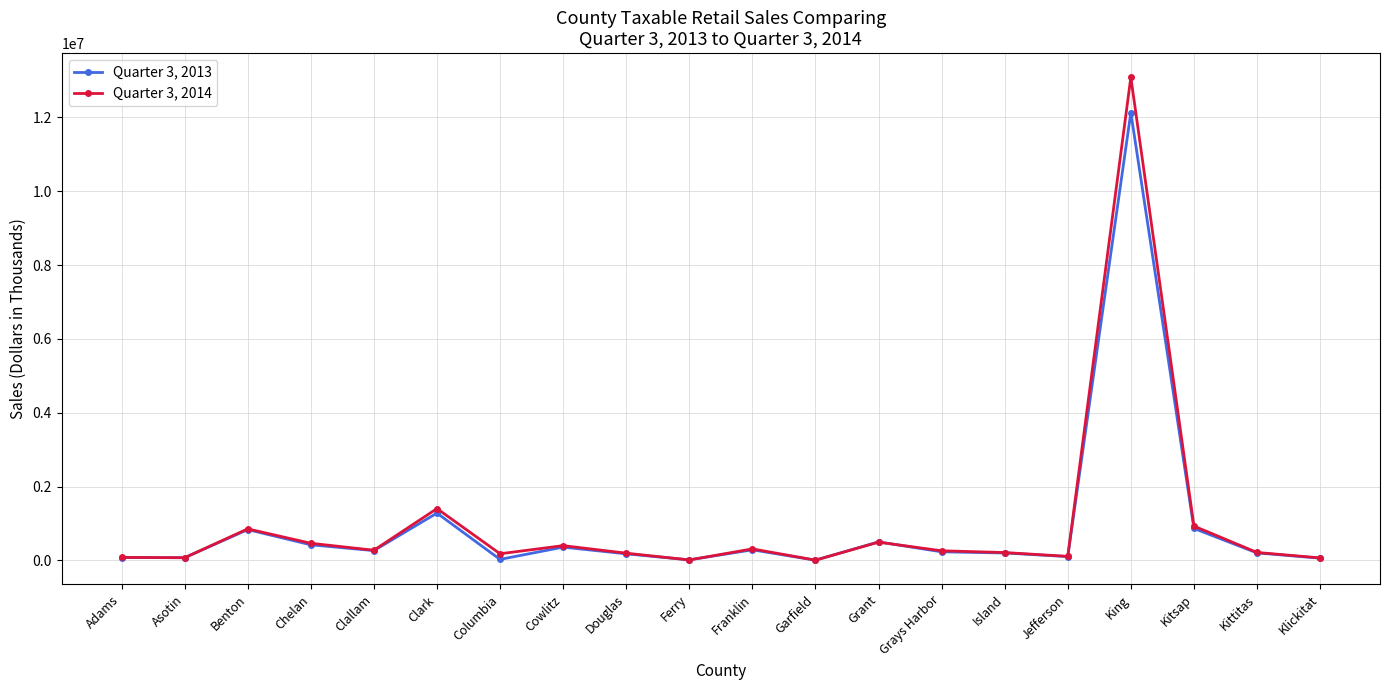

At which label does Quarter 3, 2013 reach its peak?

King